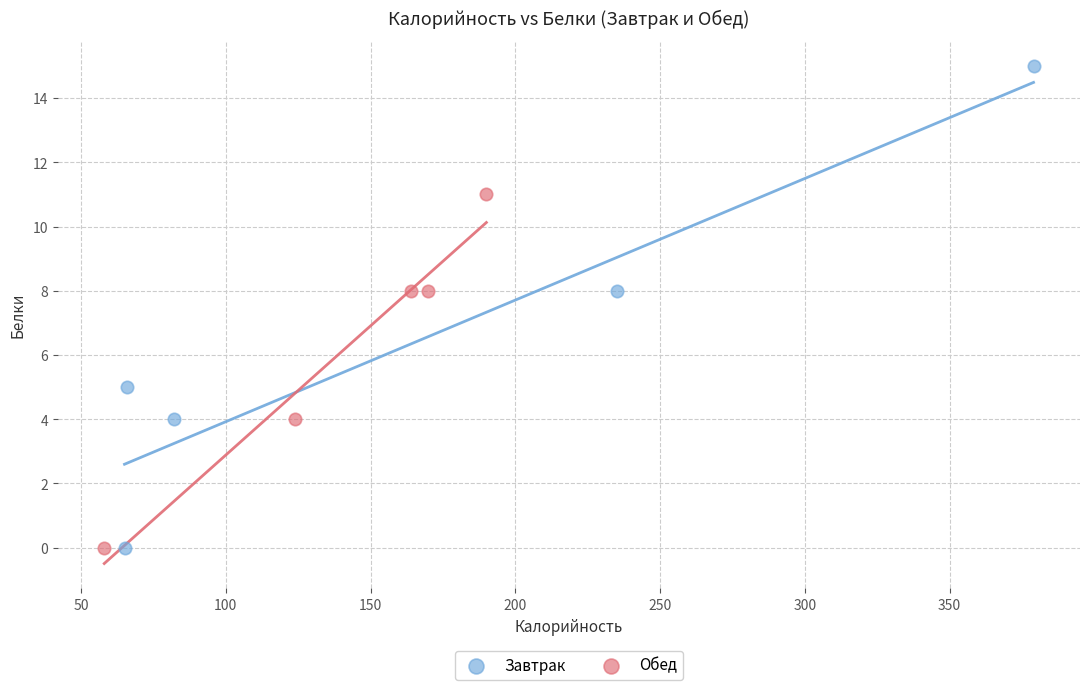

Which series has the largest Y range (max minus min)?

Завтрак